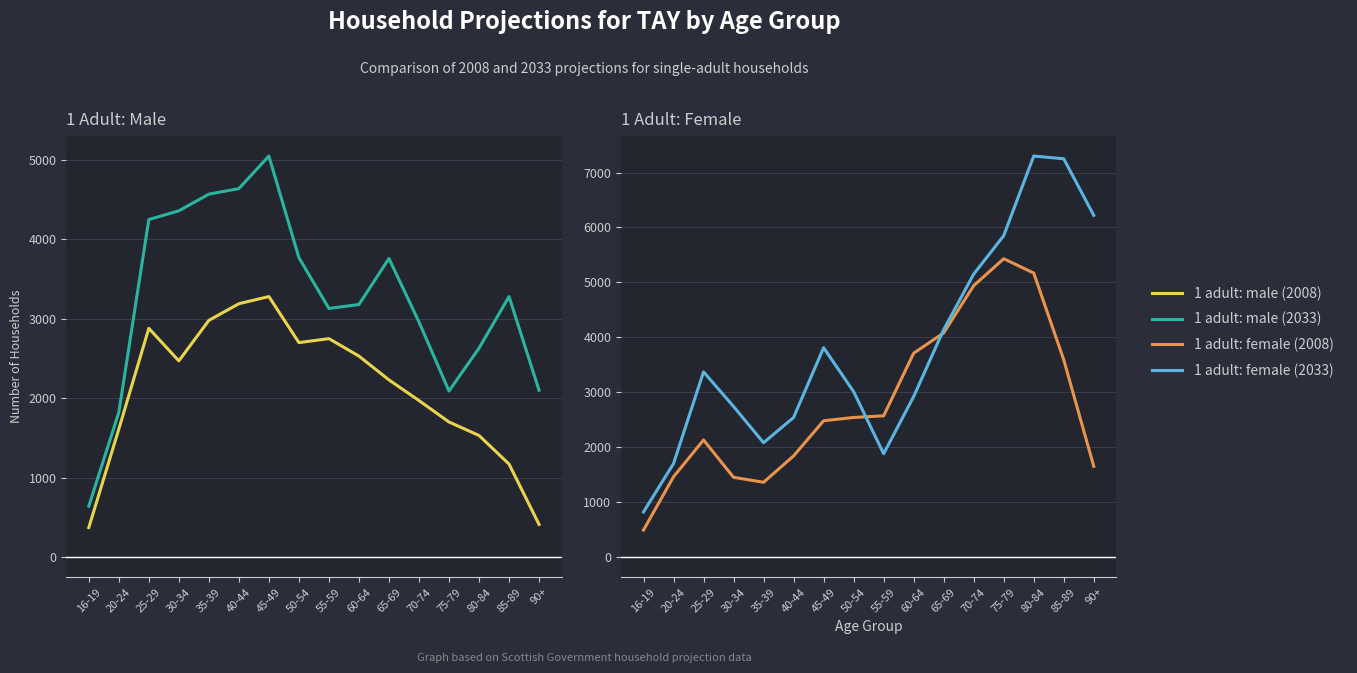

Rank the series by their maximum value, from lowest to highest.

1 adult: male (2008), 1 adult: male (2033), 1 adult: female (2008), 1 adult: female (2033)